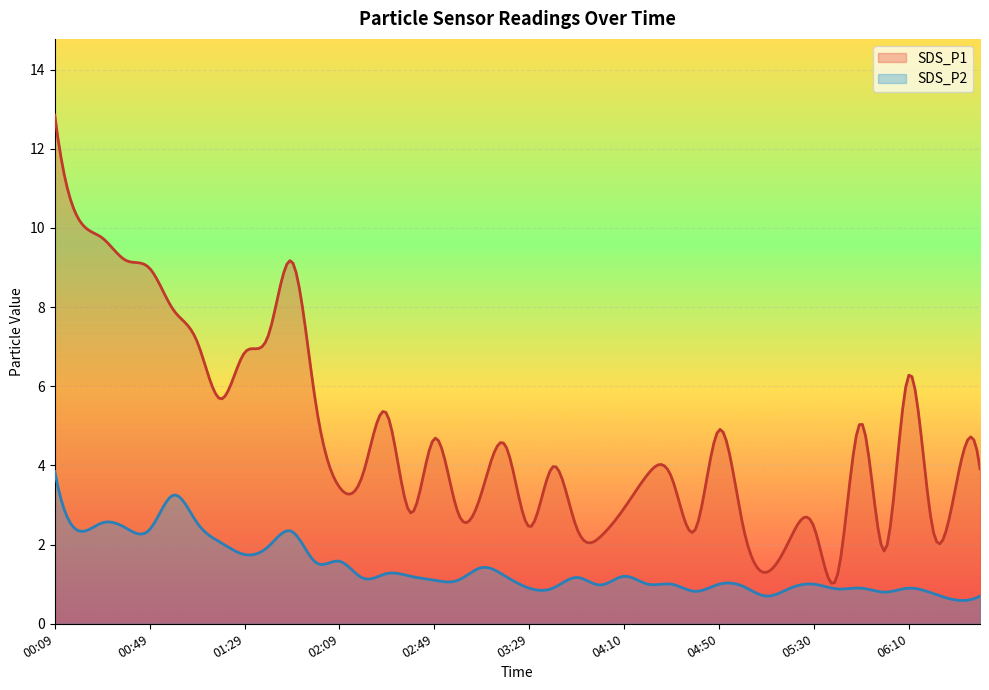

How many interior local peaks does the SDS_P2 series have?

12